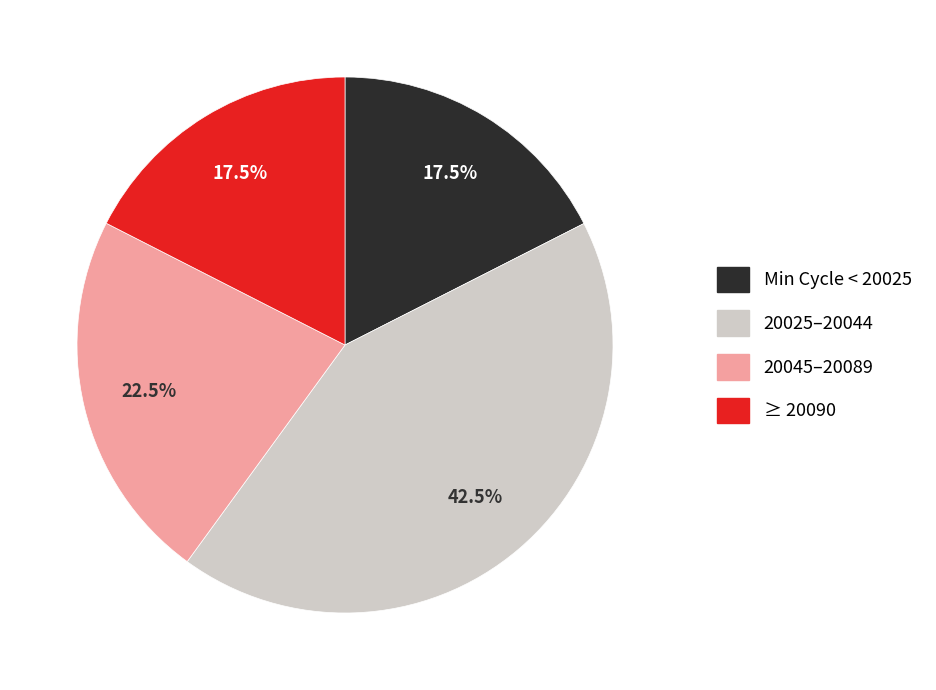

Does any single category account for the majority?

No